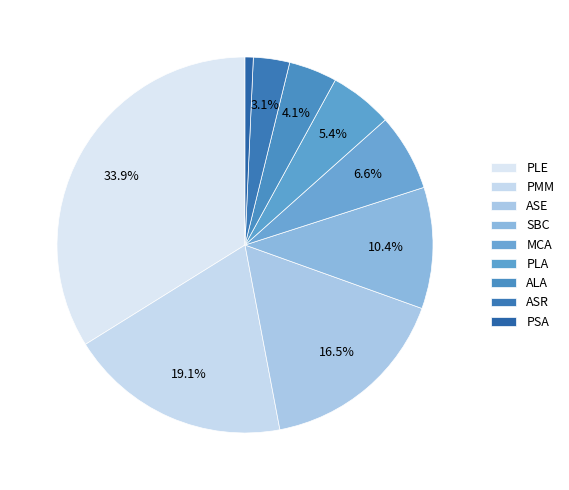

Which category has the biggest portion of the pie?

PLE